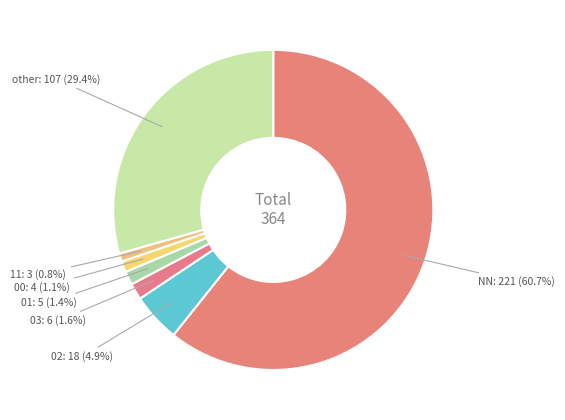

Count the number of slices in the pie.

7